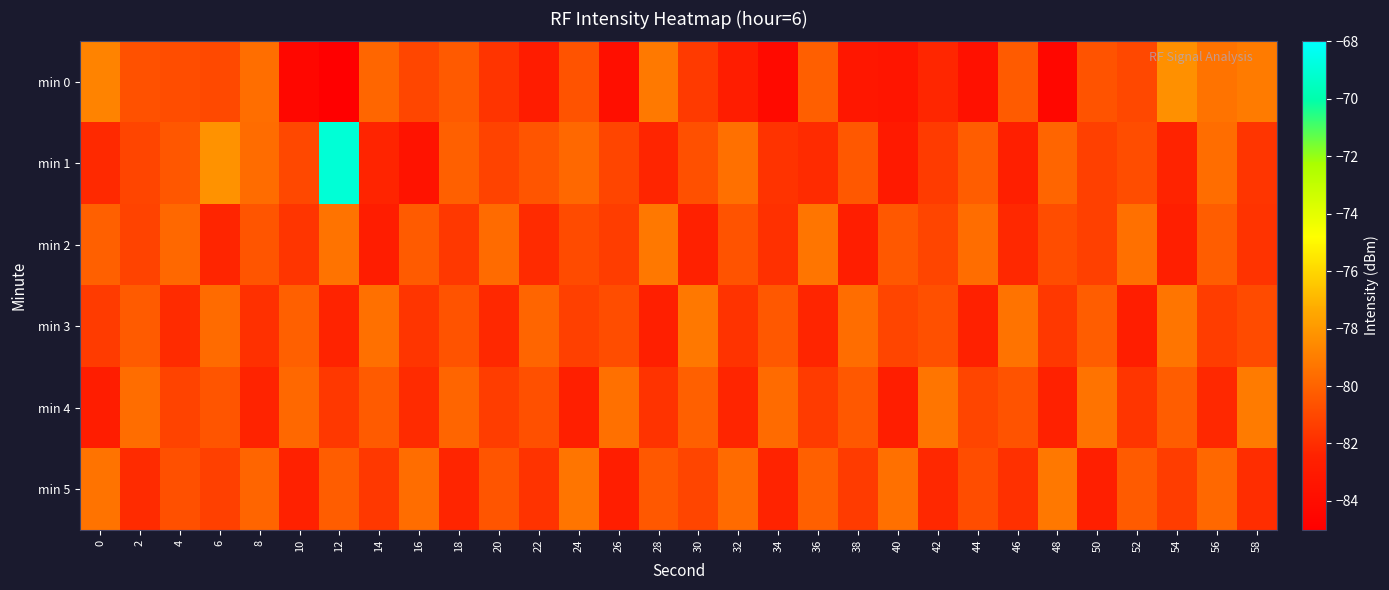

How many data points does each series have?

30